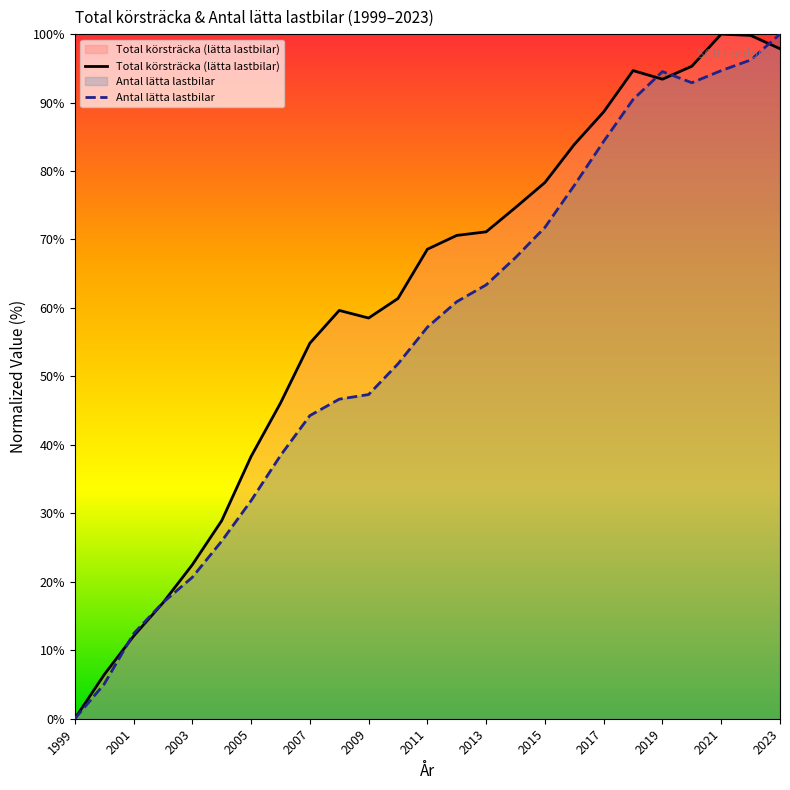

How many lines are shown in the chart?

2